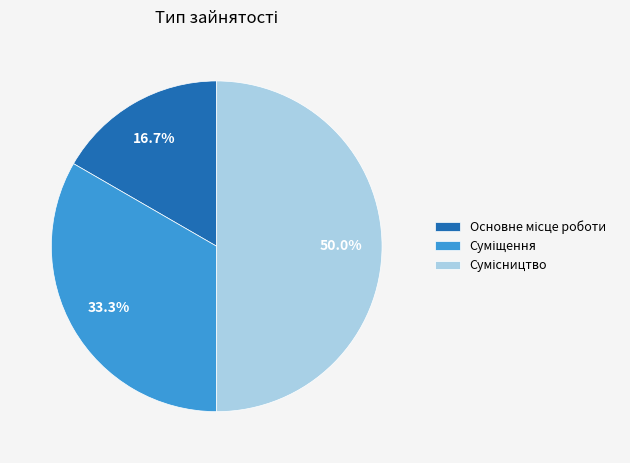

How many slices are in this pie chart?

3